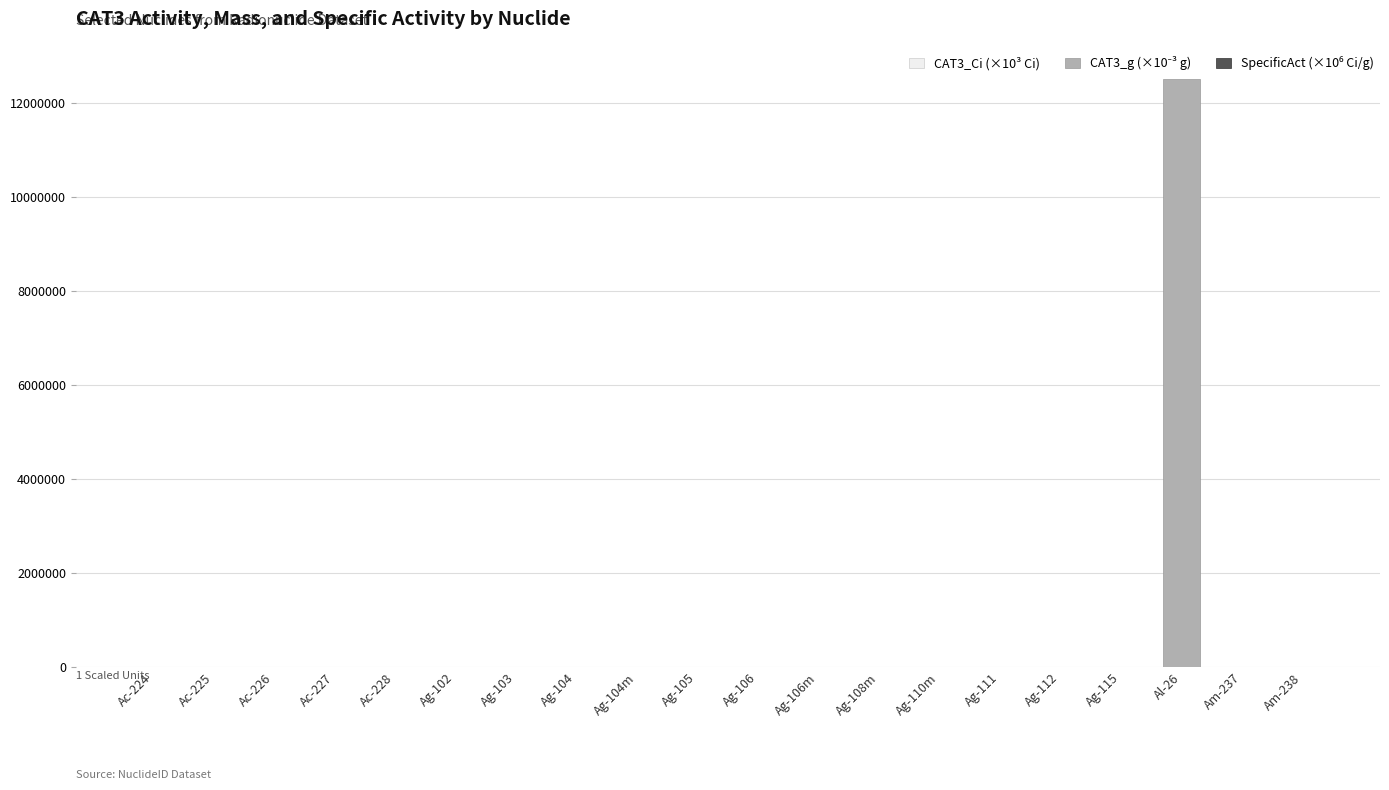

Rank the series by their maximum value, from lowest to highest.

CAT3_Ci (×10³ Ci), SpecificAct (×10⁶ Ci/g), CAT3_g (×10⁻³ g)